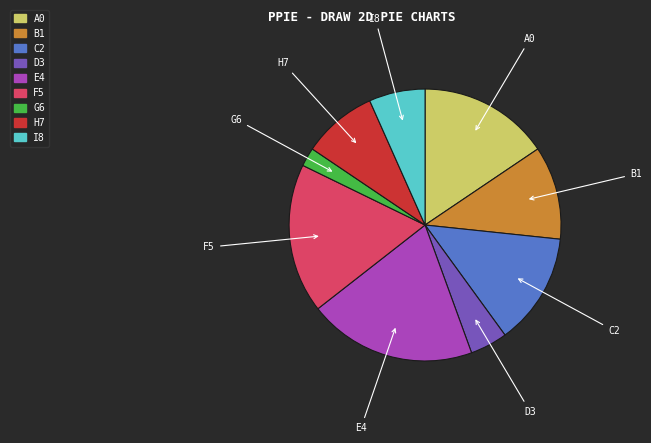

Does any single category account for the majority?

No